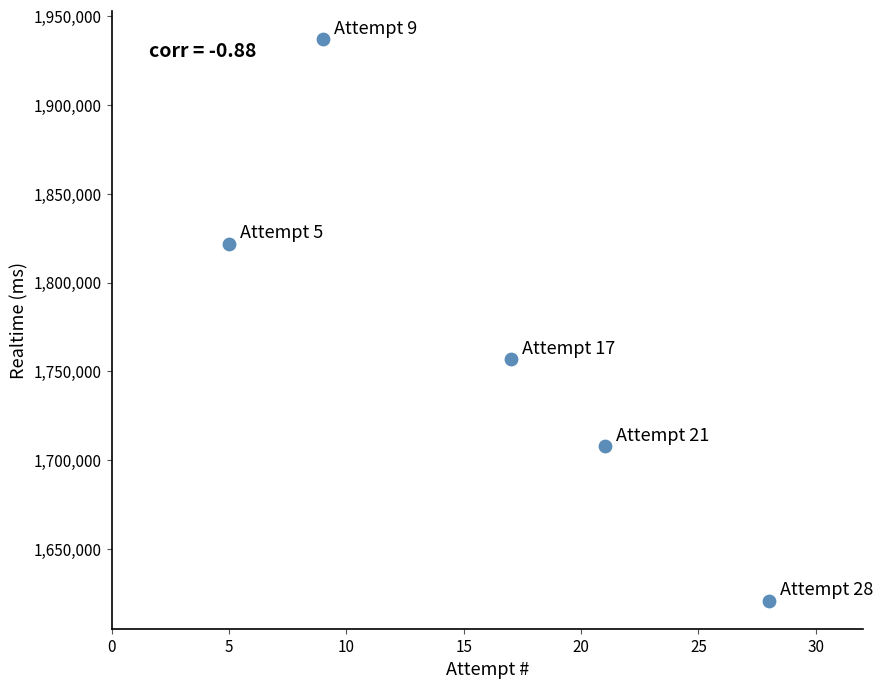

What Y value in the scatter plot is closest to 1779045?

1756735